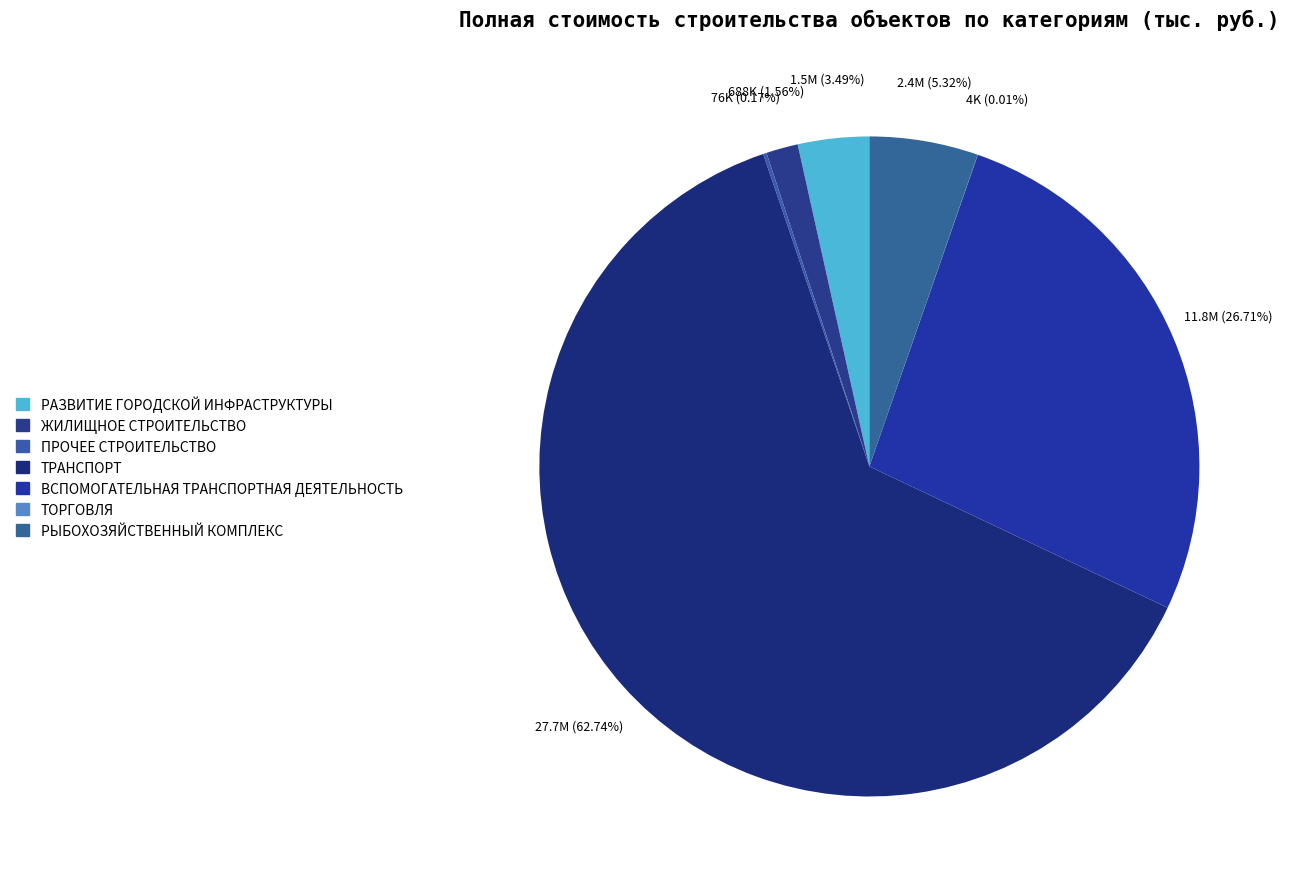

Is it true that ТОРГОВЛЯ is 0% of the pie?

True